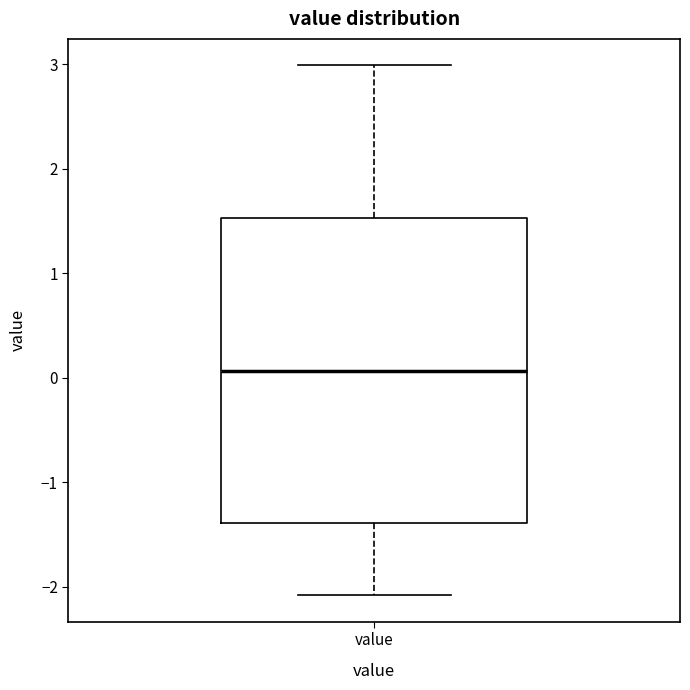

Read this box plot against the y-axis: the position of the median line, the range covered by the box, and the ends of both whiskers. The values are not printed on the chart, so give them approximately, as read against the axis.

median 0.1, box -1.4 to 1.5, whiskers -2.1 to 3.0